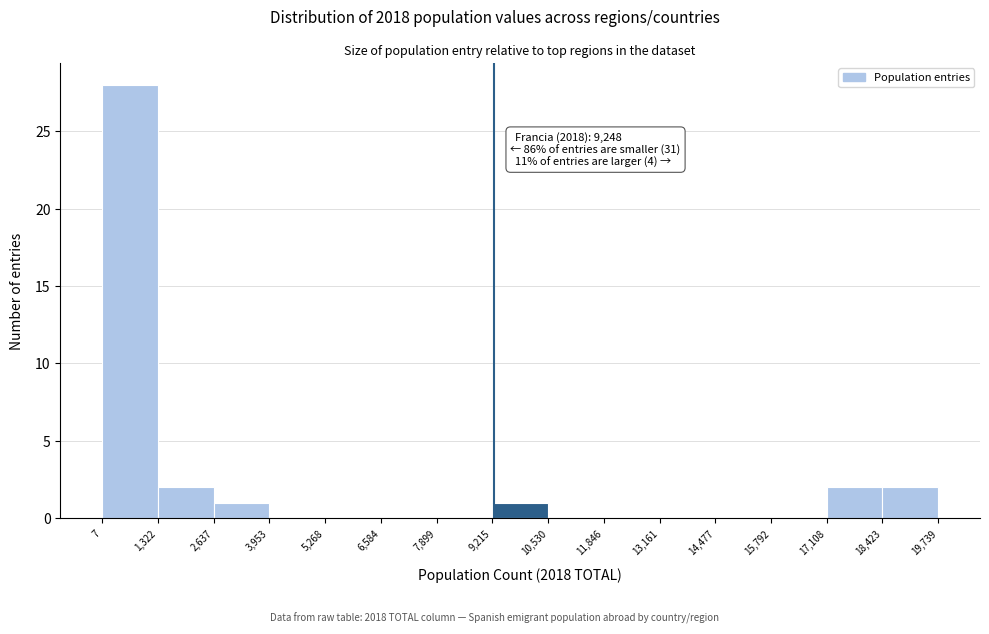

Over which range of the x-axis is the bar tallest?

7 to 1,322